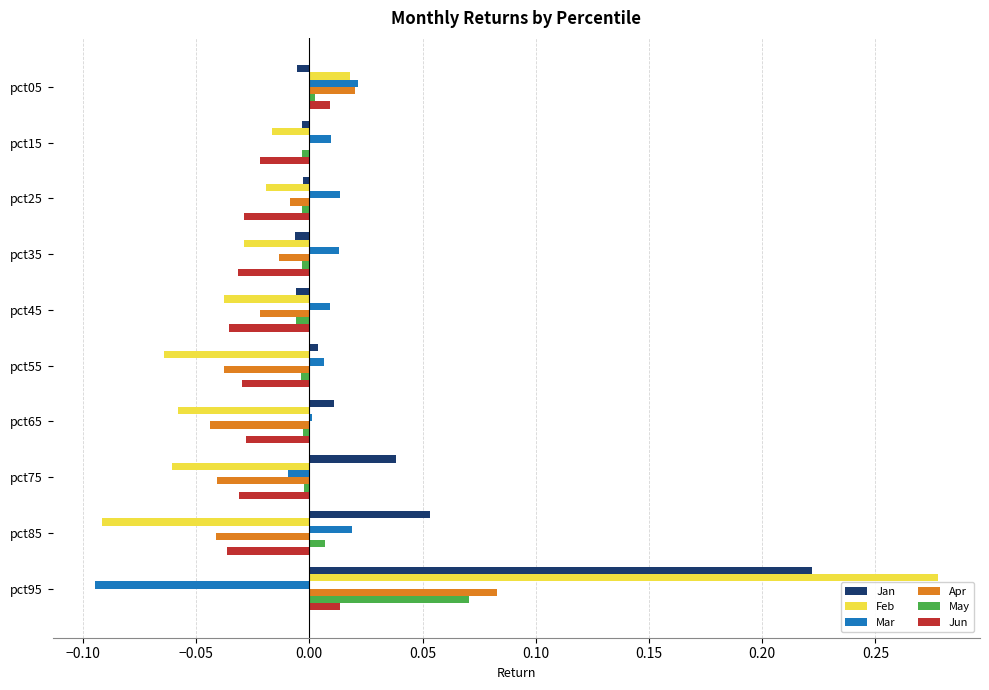

Which series has the largest range (max minus min)?

Feb